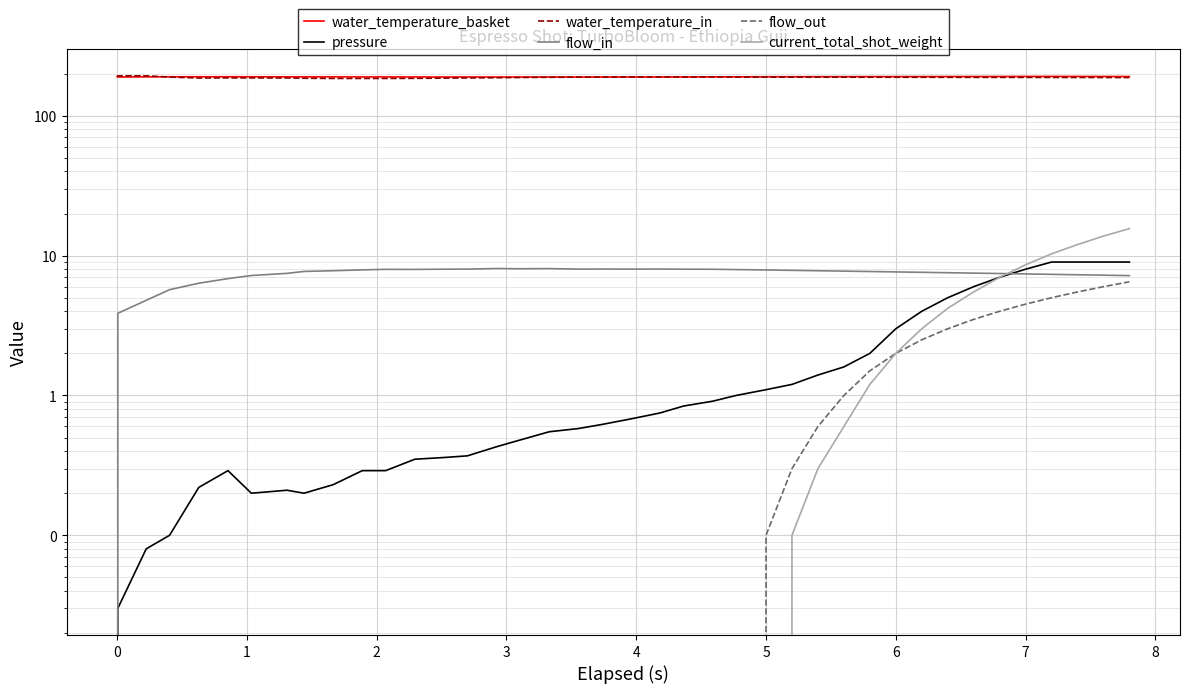

Is it true that pressure equals 8.4 at 33?

False